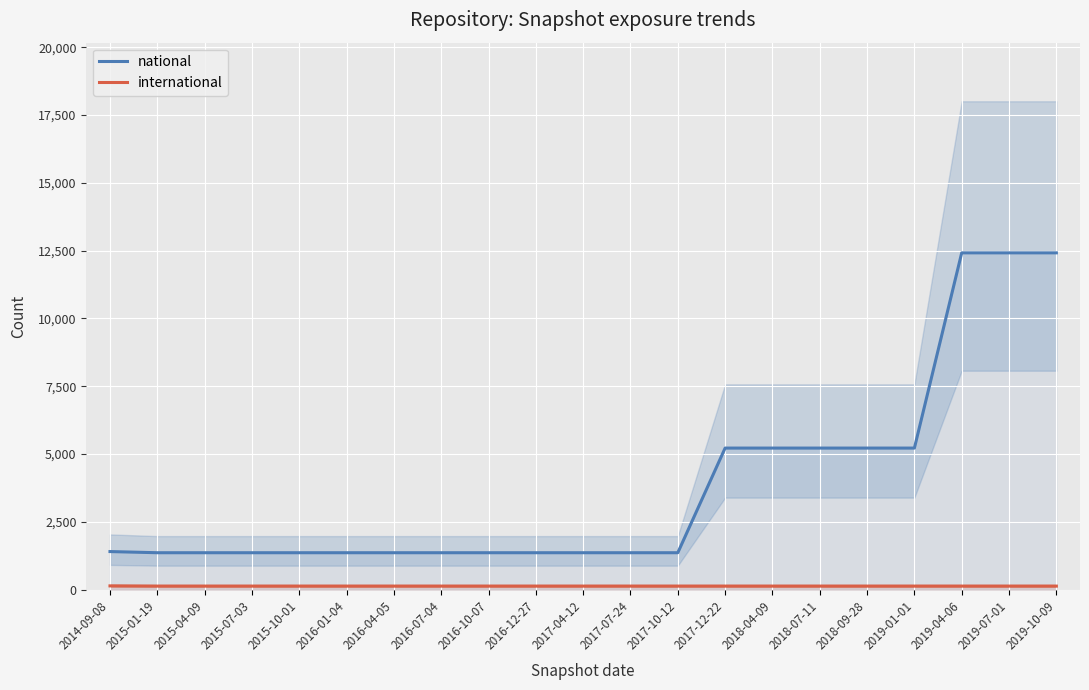

True or false: national has a value of 5221 at 2018-09-28.

True